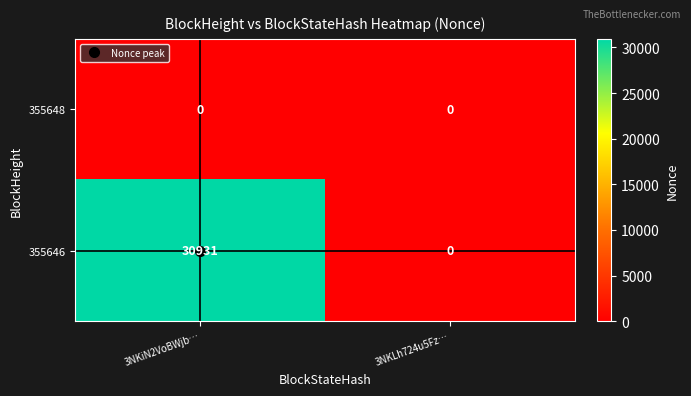

The value of 355648 at 3NKLh724u5Fz… is 0. True or false?

True